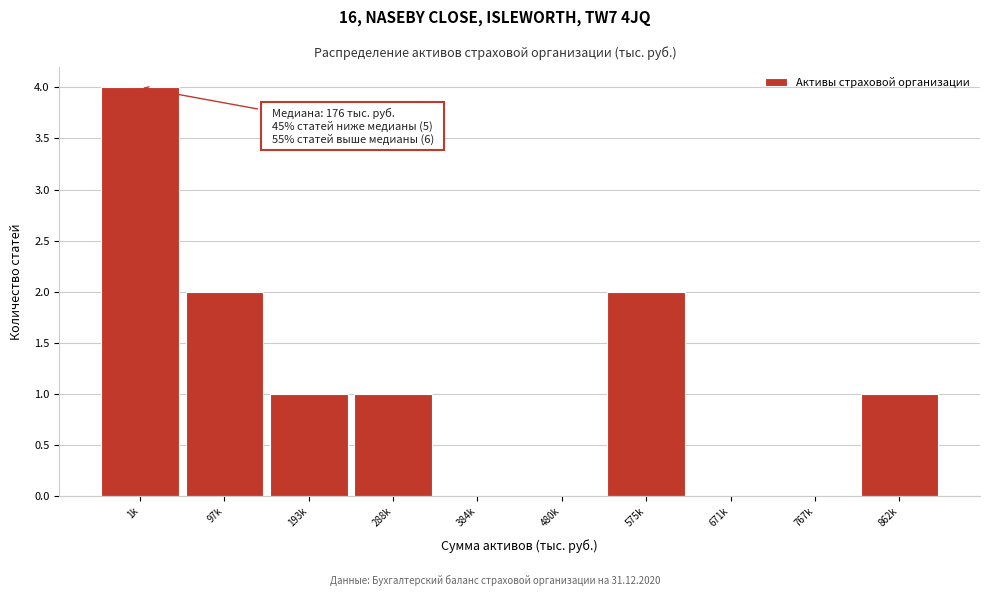

Reading left to right, extract all data points from this chart.

1k=4	97k=2	193k=1	288k=1	384k=0	480k=0	575k=2	671k=0	767k=0	862k=1